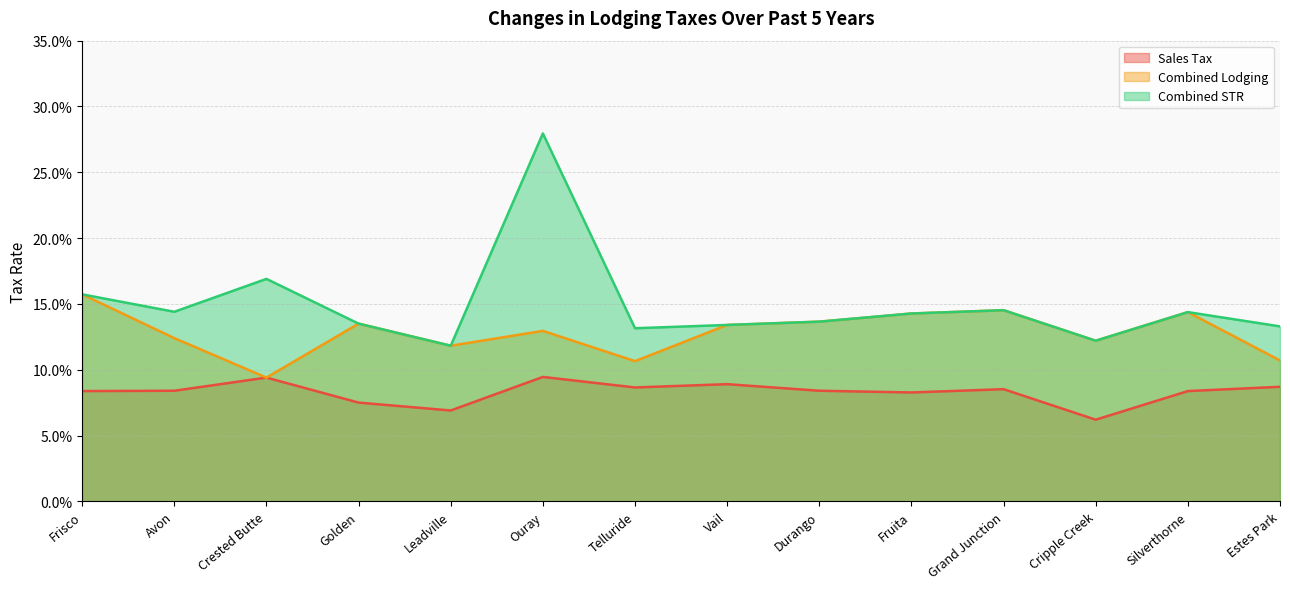

What are all the series names shown in the legend?

Sales Tax, Combined Lodging, Combined STR